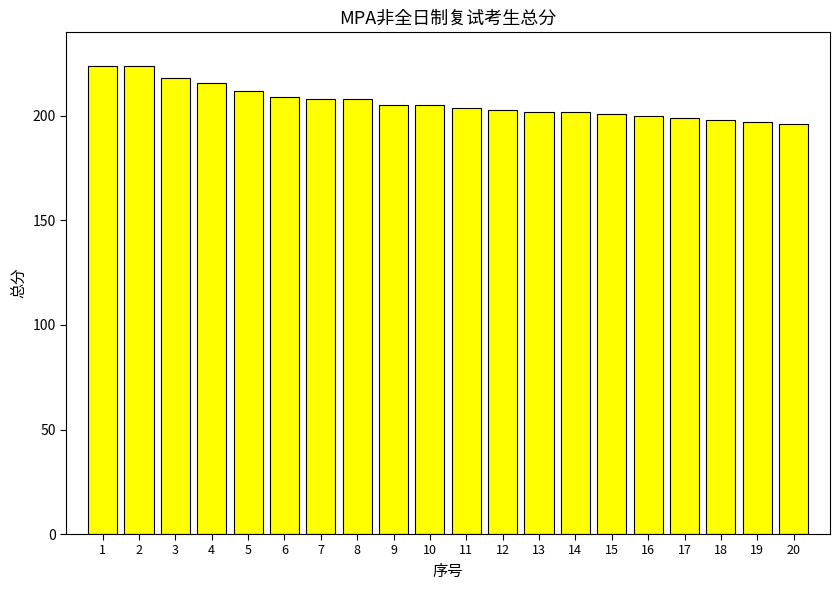

What is the sum of the values at 6 and 7?

417